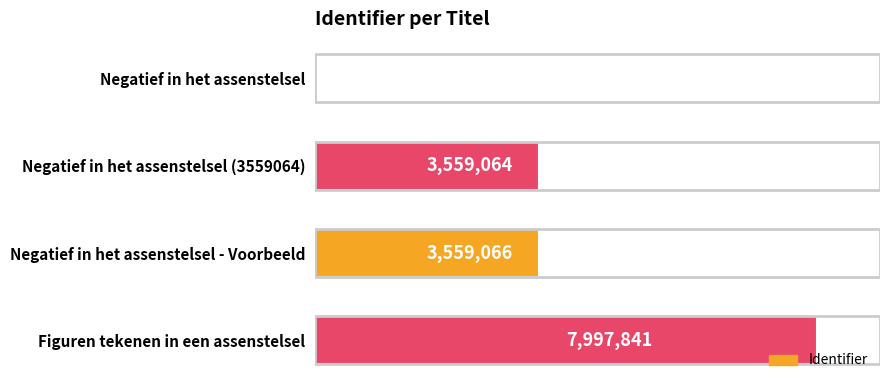

Which category has the highest value across all series?

Figuren tekenen in een assenstelsel